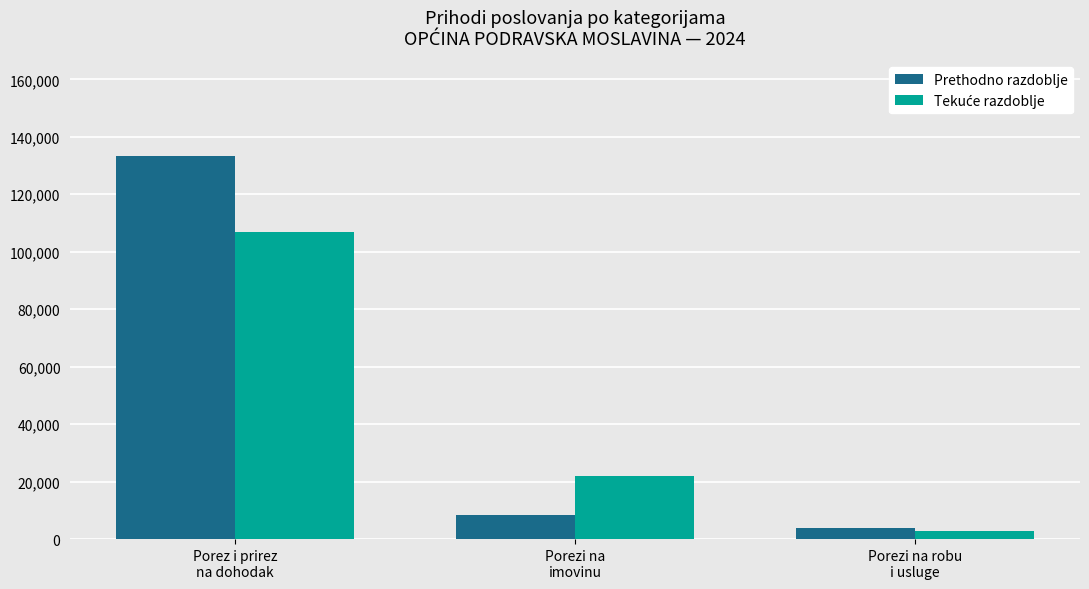

What is the sum of all Prethodno razdoblje values?

145660.1